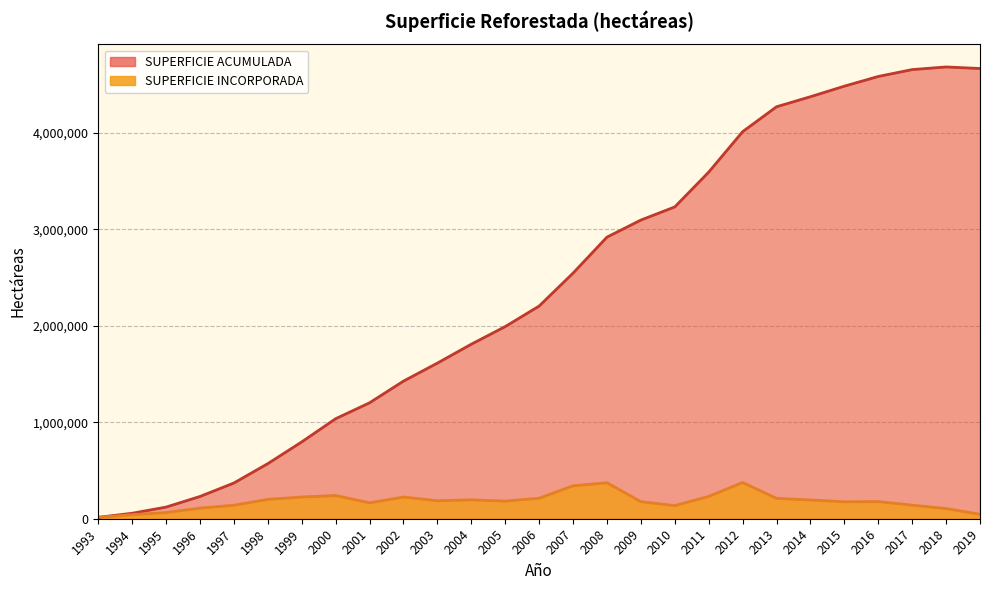

Count the number of categories in the chart.

27